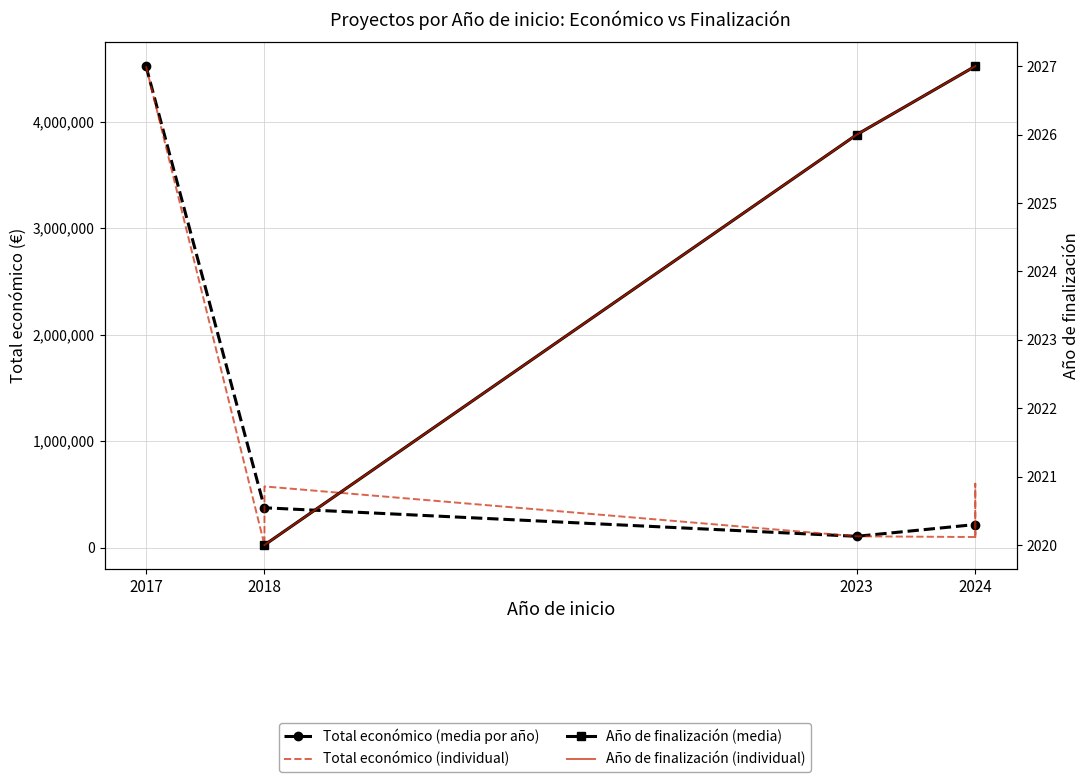

True or false: there are more than 1 points higher than both neighbors.

True